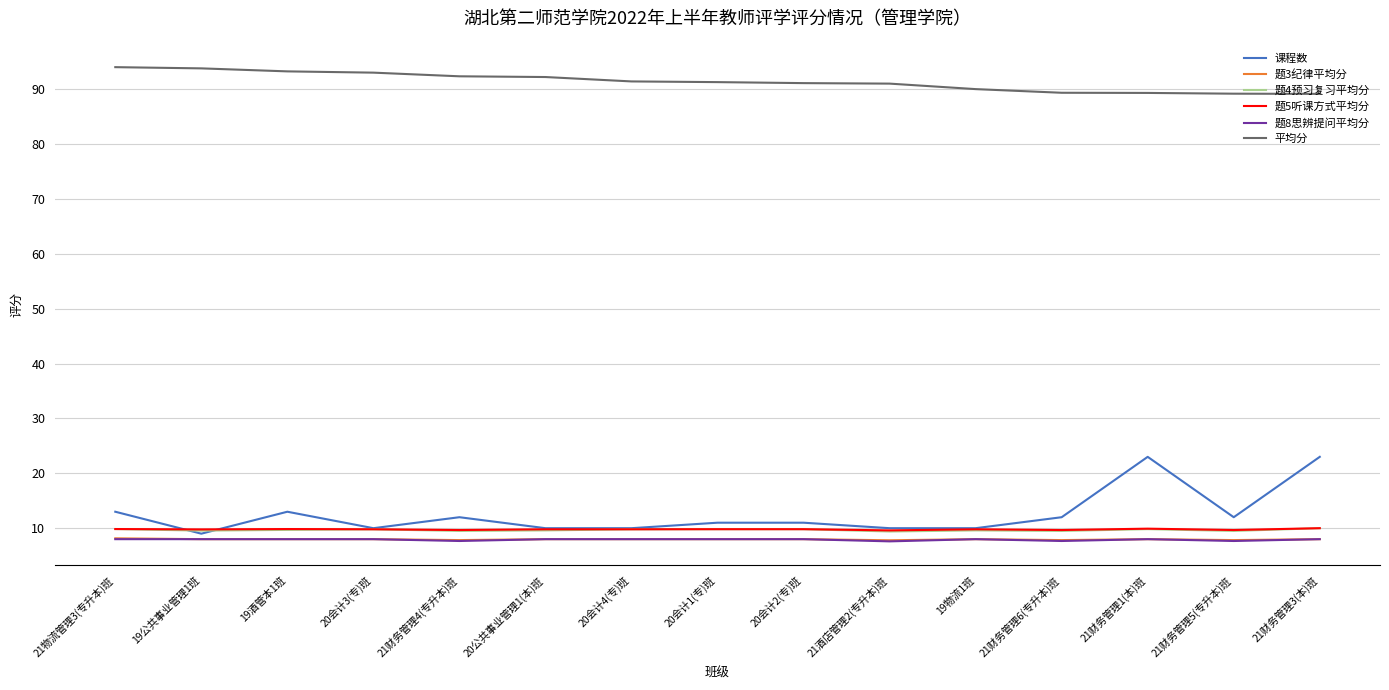

Which series has the largest range (max minus min)?

课程数